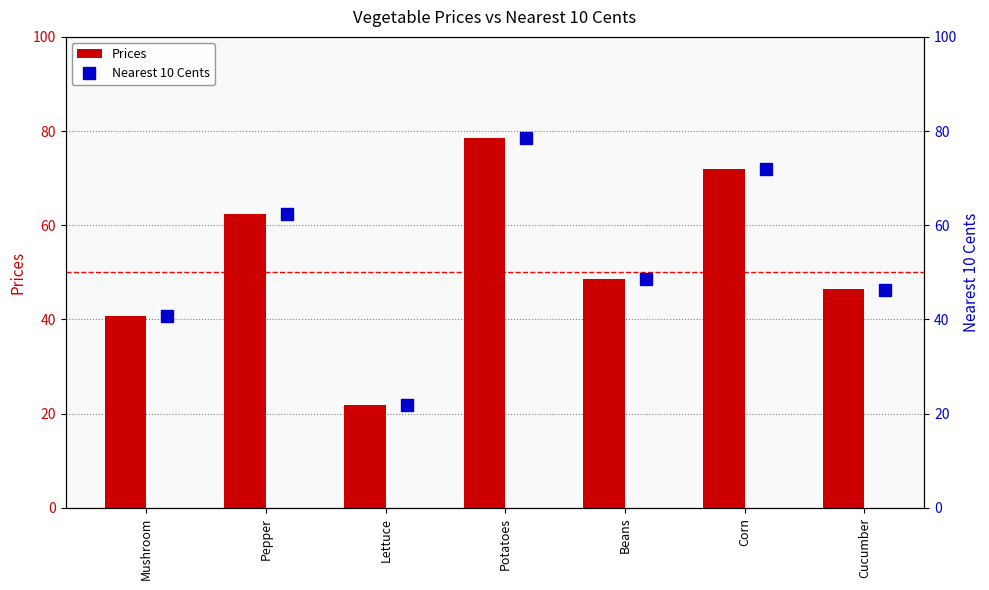

What are all the series names shown in the legend?

Prices, Nearest 10 Cents